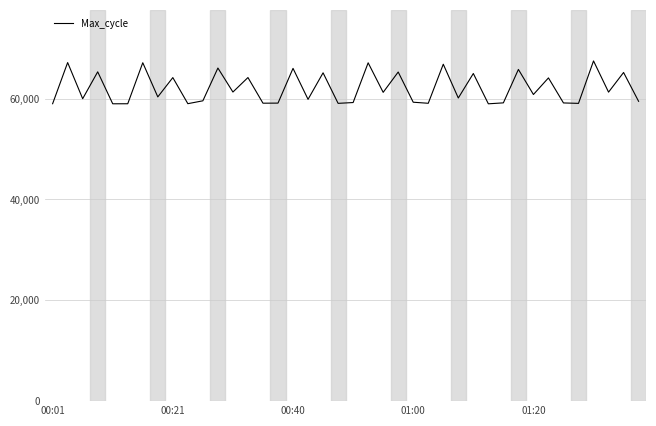

Does the chart display data point markers on the line(s)?

No